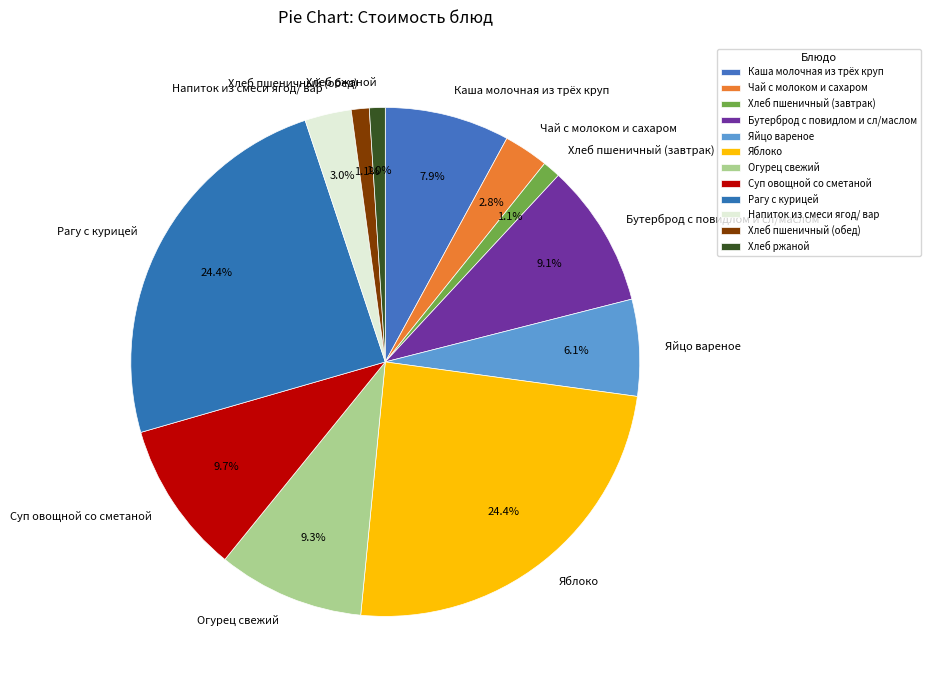

What portion of the pie excludes Бутерброд с повидлом и сл/маслом?

90.9%